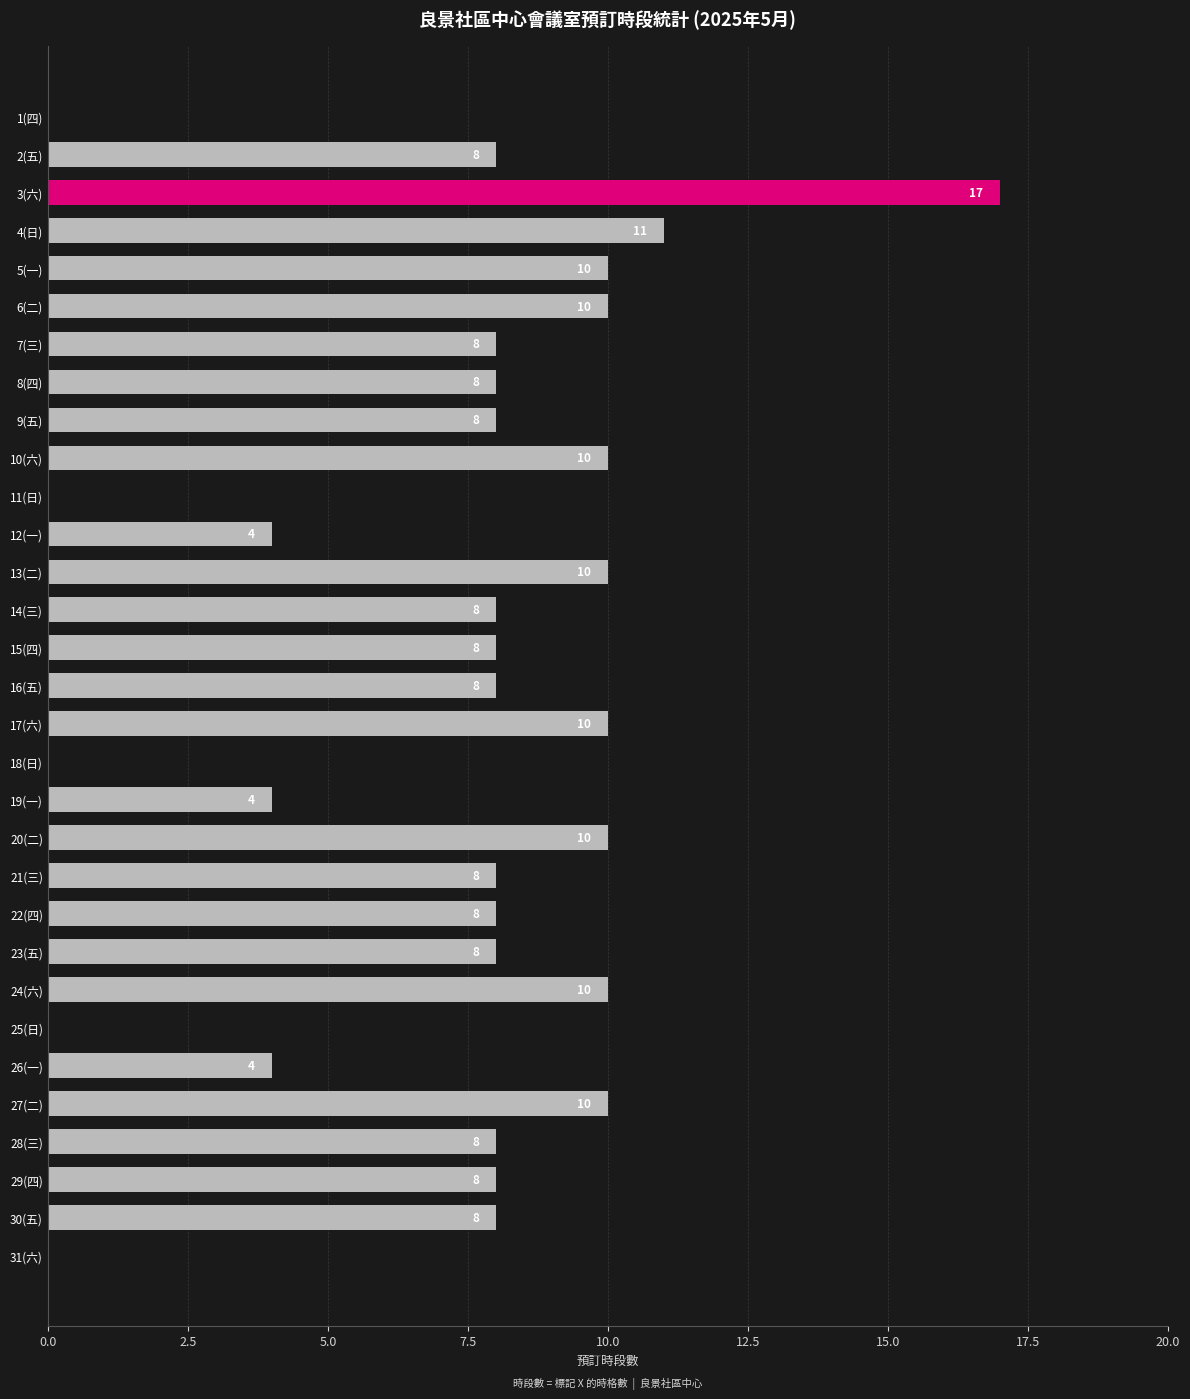

Approximately how many times larger is the value at 3(六) compared to 17(六)?

1.7